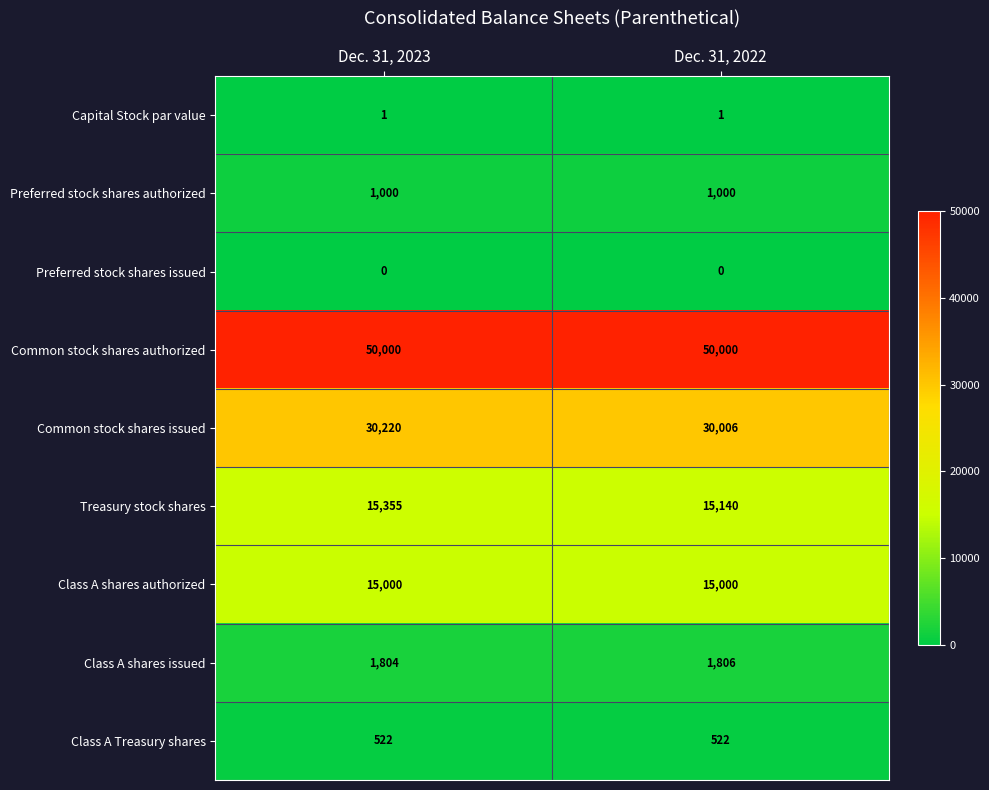

Reading left to right, transcribe all the data shown in this chart.

Capital Stock par value: Dec. 31, 2023=1	Dec. 31, 2022=1
Preferred stock shares authorized: Dec. 31, 2023=1000	Dec. 31, 2022=1000
Preferred stock shares issued: Dec. 31, 2023=0	Dec. 31, 2022=0
Common stock shares authorized: Dec. 31, 2023=50000	Dec. 31, 2022=50000
Common stock shares issued: Dec. 31, 2023=30220	Dec. 31, 2022=30006
Treasury stock shares: Dec. 31, 2023=15355	Dec. 31, 2022=15140
Class A shares authorized: Dec. 31, 2023=15000	Dec. 31, 2022=15000
Class A shares issued: Dec. 31, 2023=1804	Dec. 31, 2022=1806
Class A Treasury shares: Dec. 31, 2023=522	Dec. 31, 2022=522